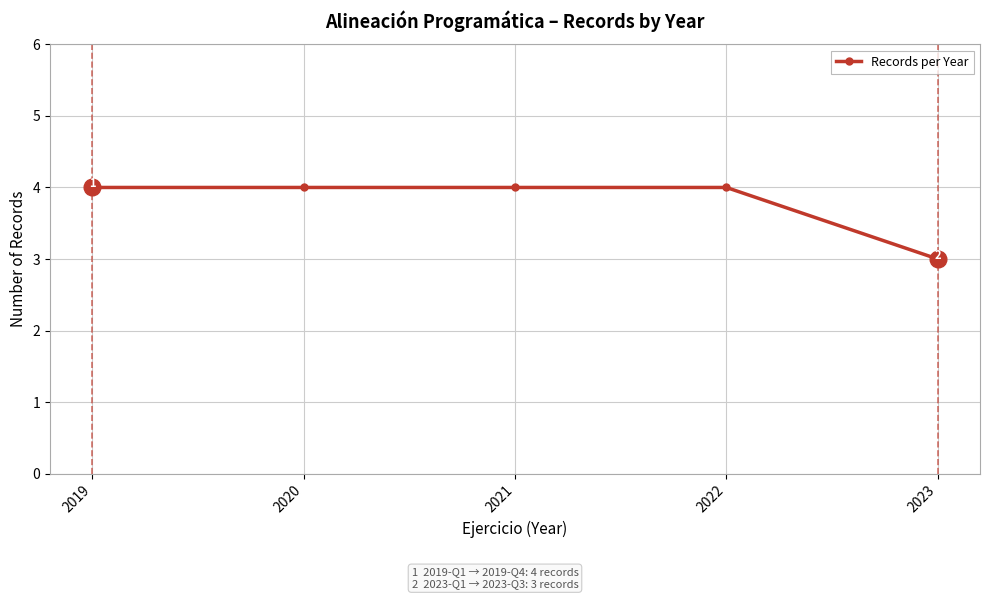

What is the difference between the second highest and minimum values?

1